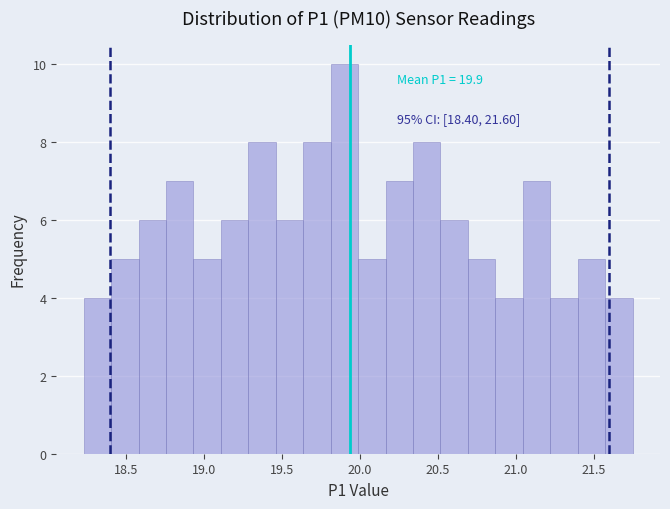

Around what value on the x-axis is the tallest bar? Give the approximate position of its centre, as read against the axis.

19.90